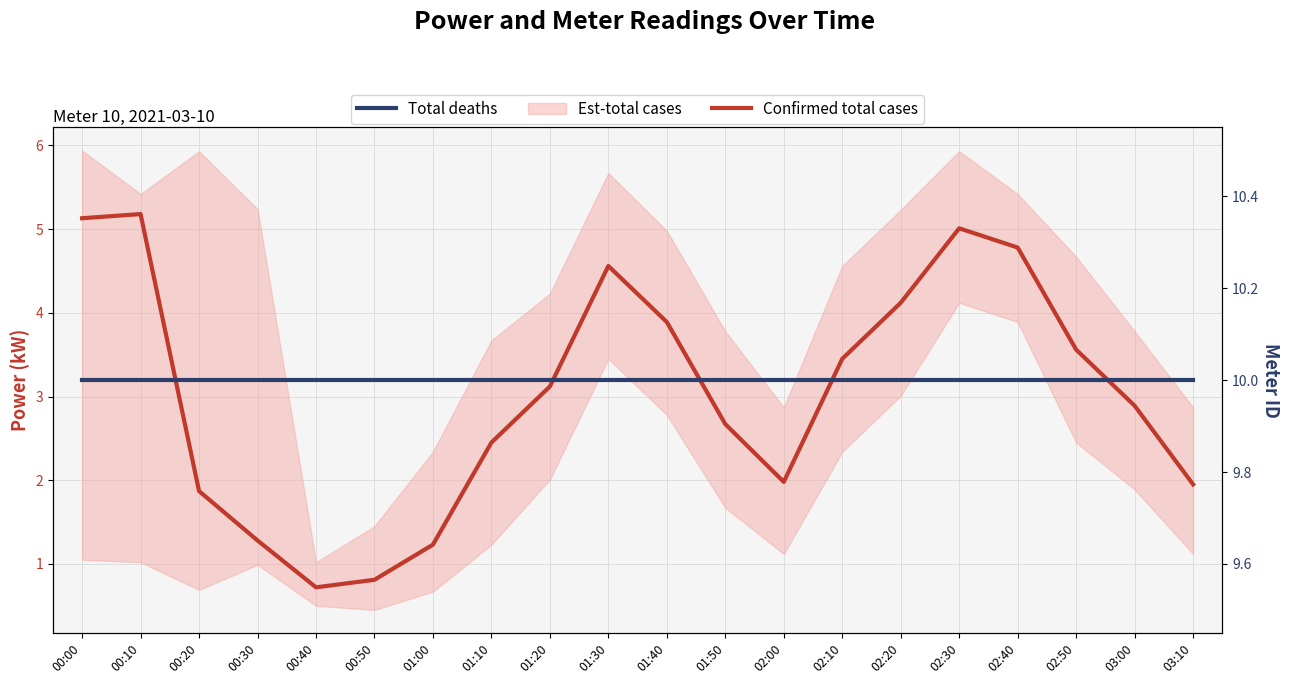

Reading right to left, what are all the values shown in this chart?

Confirmed total cases: 03:10=1.9	03:00=2.9	02:50=3.6	02:40=4.8	02:30=5.0	02:20=4.1	02:10=3.5	02:00=2.0	01:50=2.7	01:40=3.9	01:30=4.6	01:20=3.1	01:10=2.5	01:00=1.2	00:50=0.8	00:40=0.7	00:30=1.3	00:20=1.9	00:10=5.2	00:00=5.1
Total deaths: 03:10=10.0	03:00=10.0	02:50=10.0	02:40=10.0	02:30=10.0	02:20=10.0	02:10=10.0	02:00=10.0	01:50=10.0	01:40=10.0	01:30=10.0	01:20=10.0	01:10=10.0	01:00=10.0	00:50=10.0	00:40=10.0	00:30=10.0	00:20=10.0	00:10=10.0	00:00=10.0